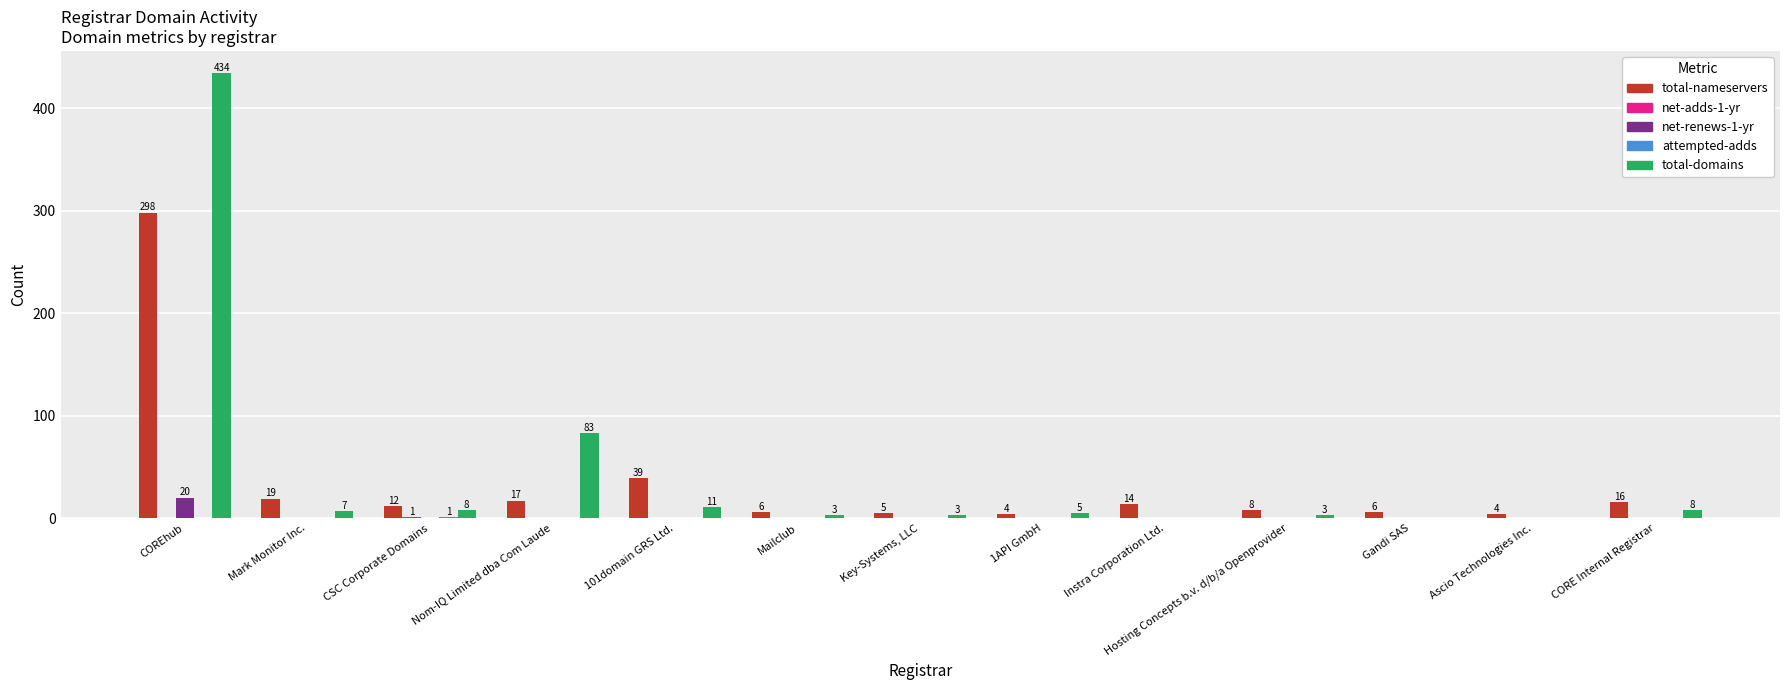

True or false: total-domains has a value of -273 at Ascio Technologies Inc..

False